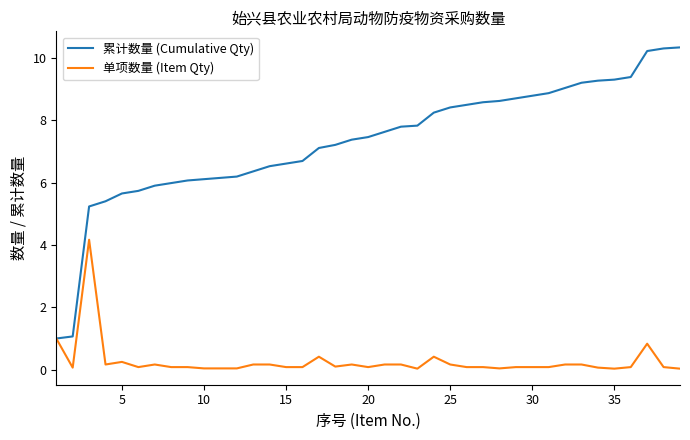

What is the minimum value for 累计数量 (Cumulative Qty)?

1.0